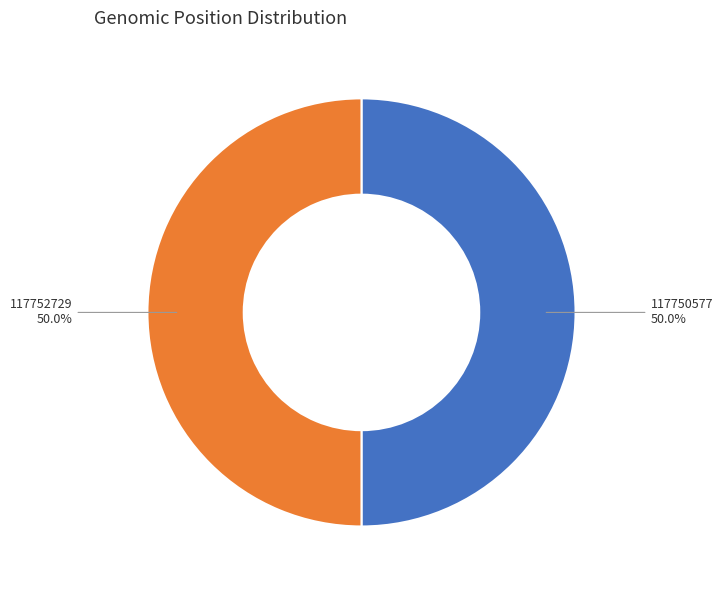

To the nearest percent, what is the combined percentage of 117750577 and 117752729?

100%